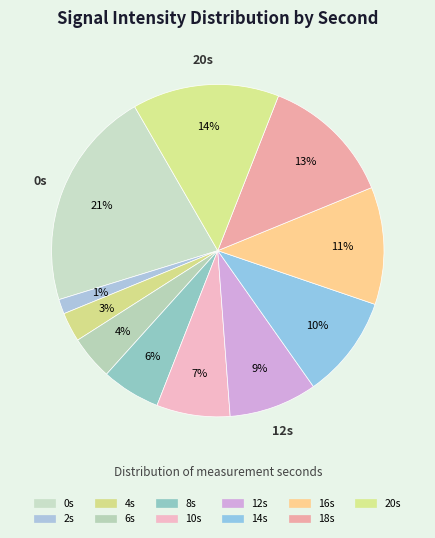

Which category has the smallest portion of the pie?

2